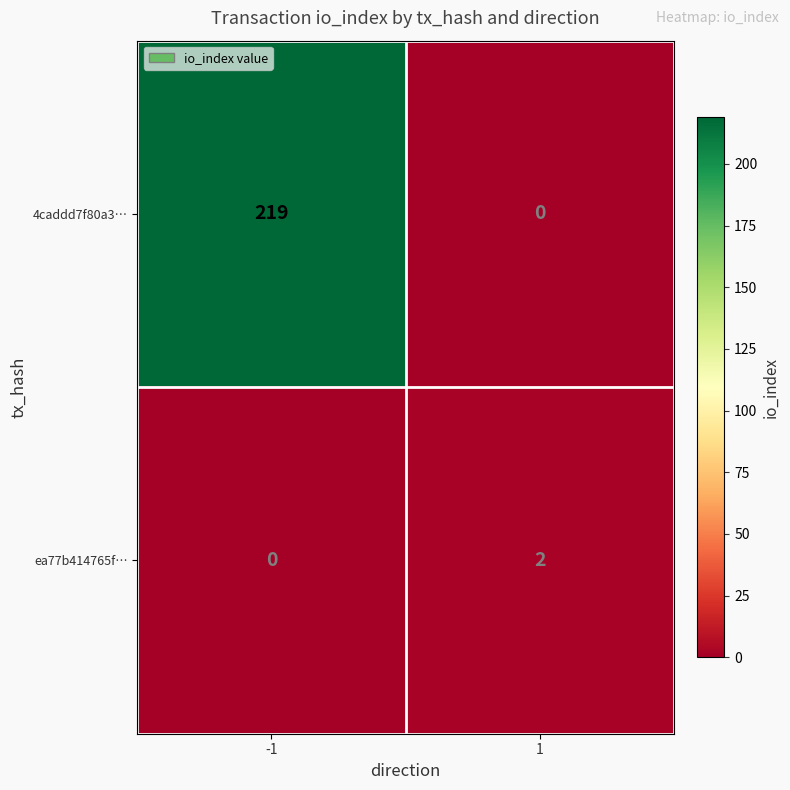

How many data points does each series have?

2